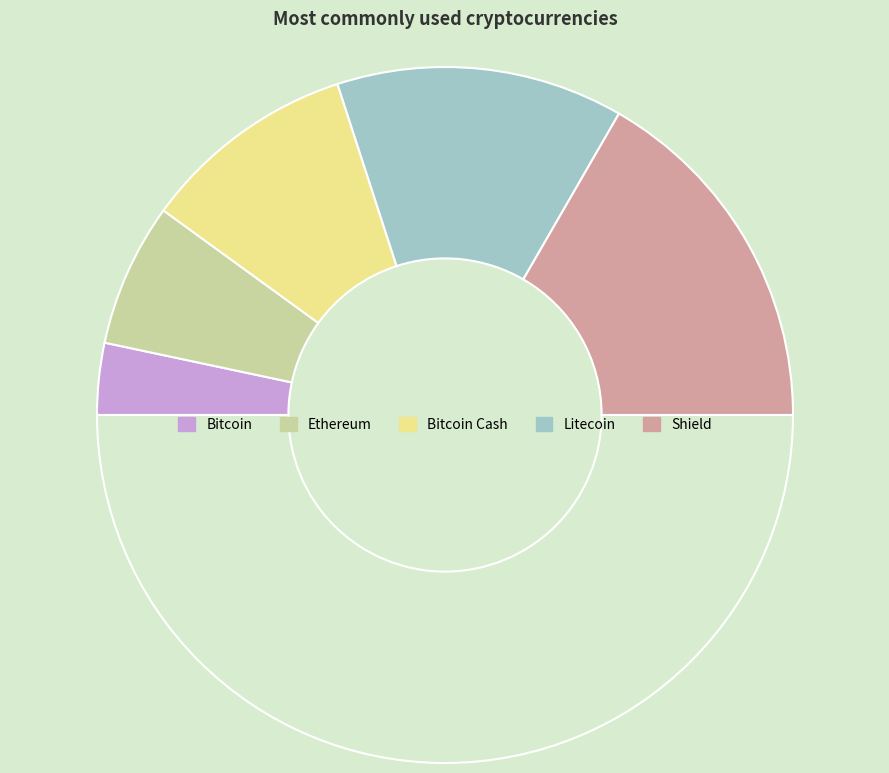

Count the number of slices in the pie.

6